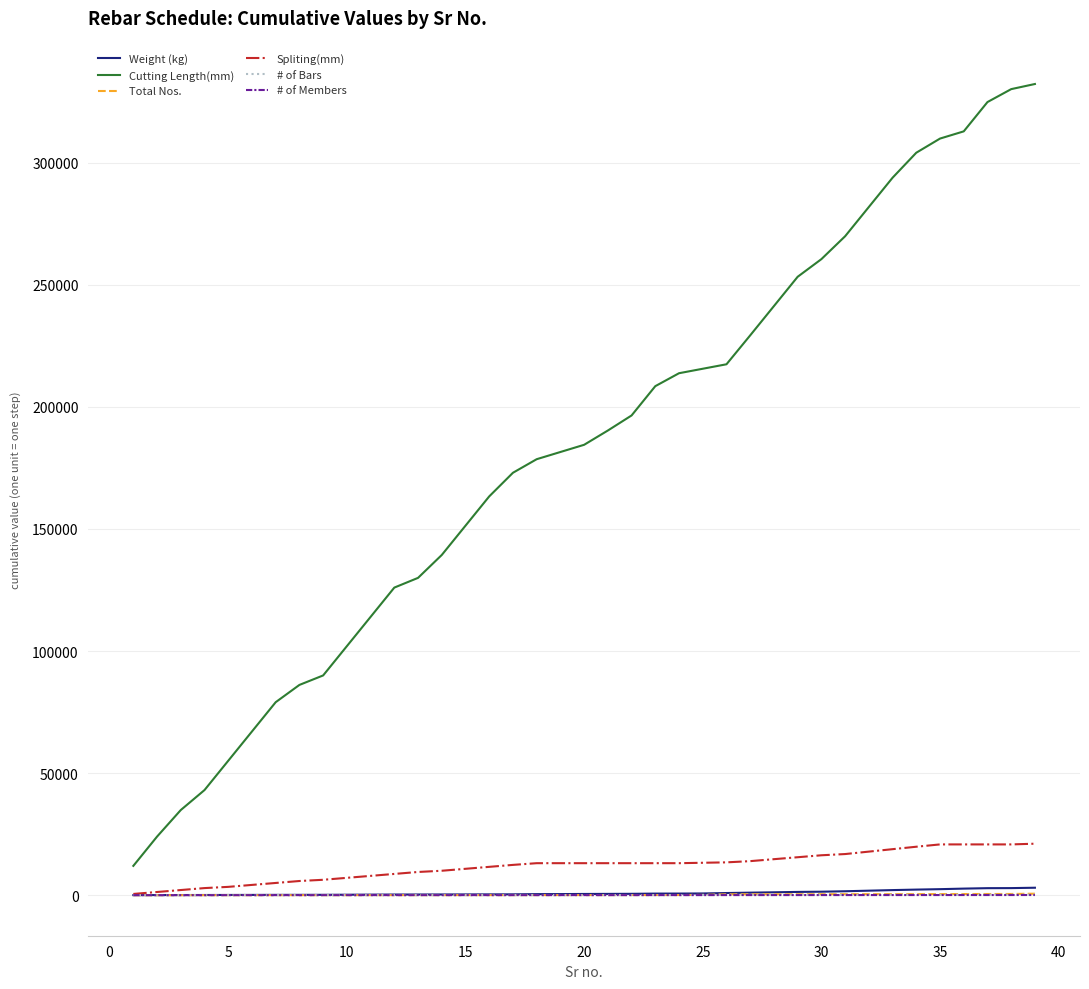

Which series has the widest spread of values?

Cutting Length(mm)